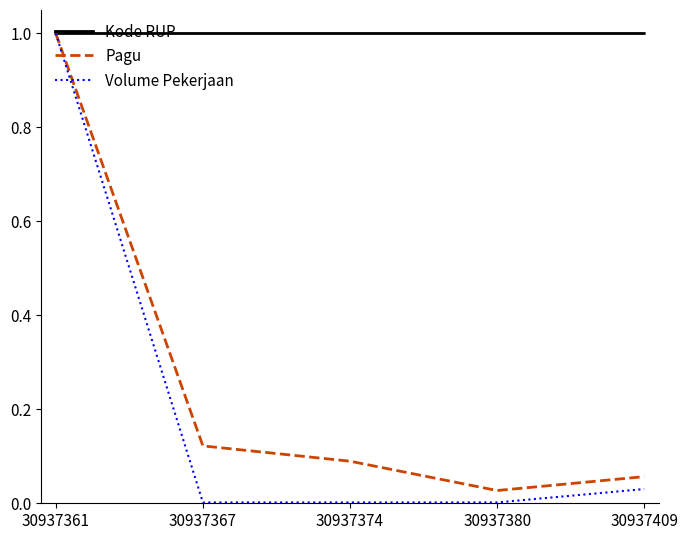

Which series ends up on top after the final intersection of Kode RUP and Volume Pekerjaan?

Kode RUP